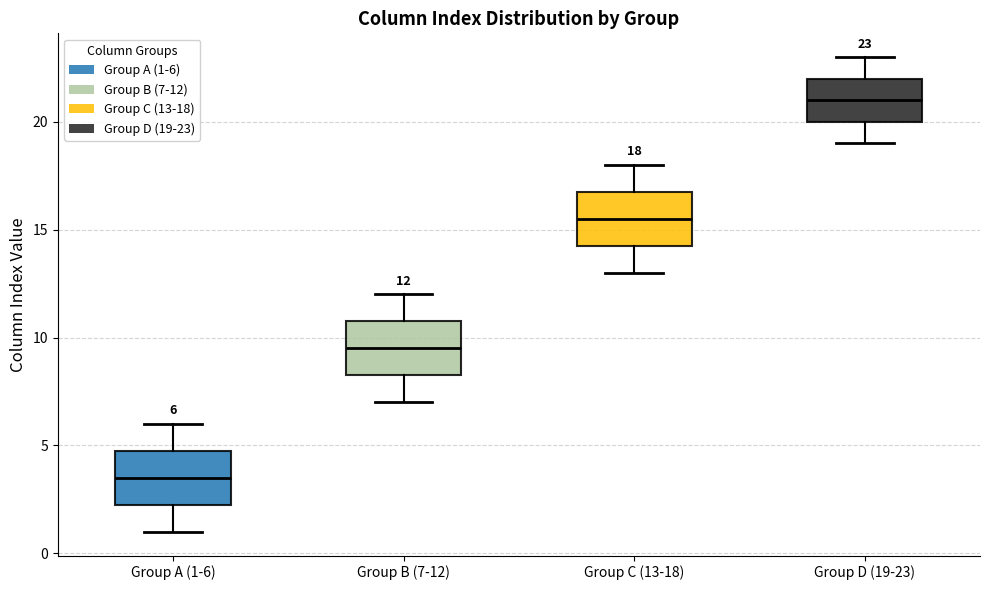

Which box's median line is the lowest?

Group A (1-6)